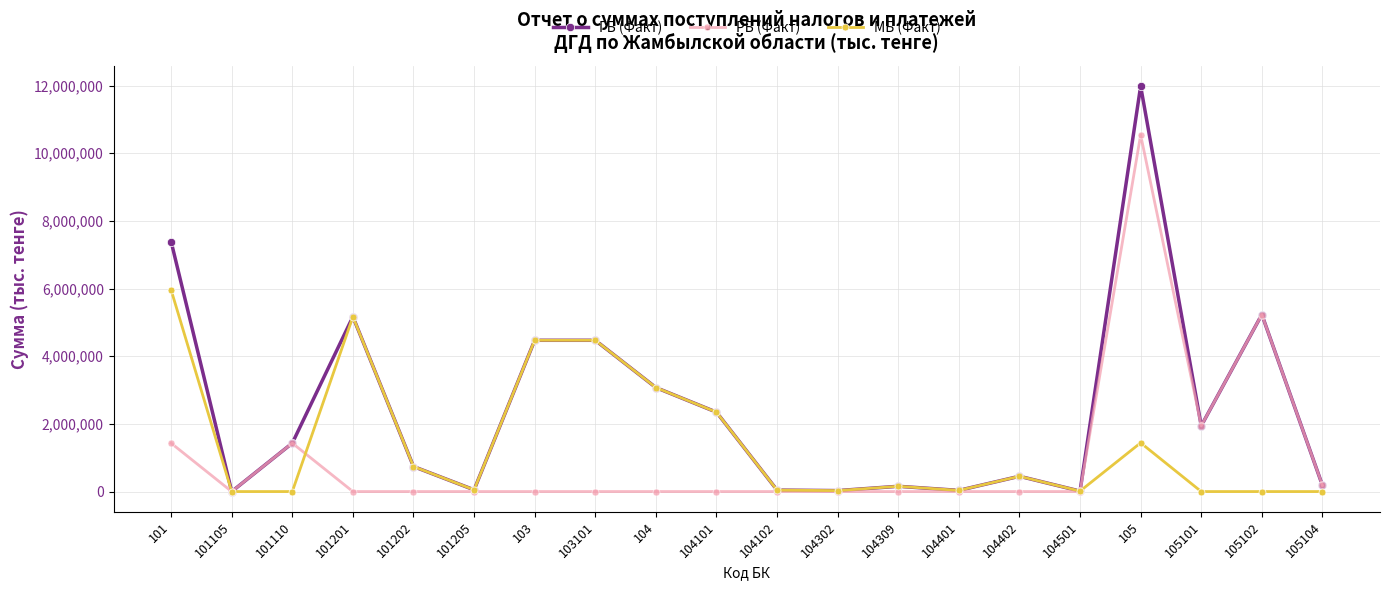

What is the total value across all series at 103101?

8941814